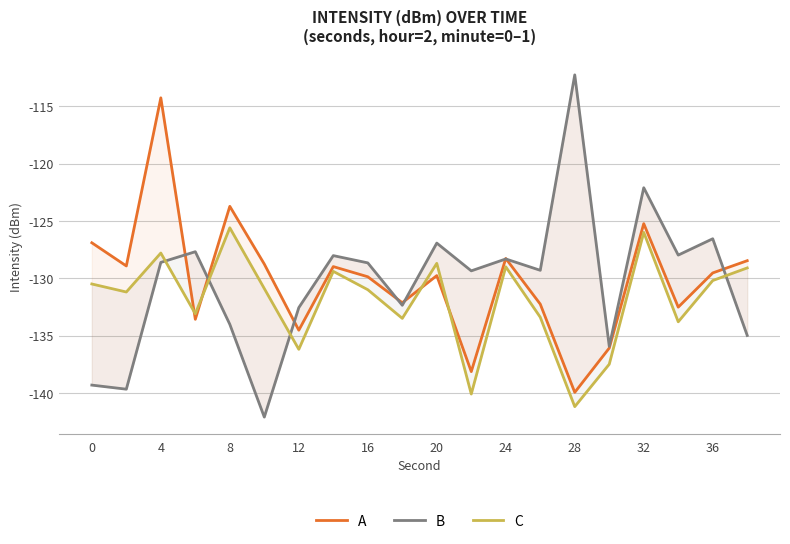

What are all the series names shown in the legend?

A, B, C